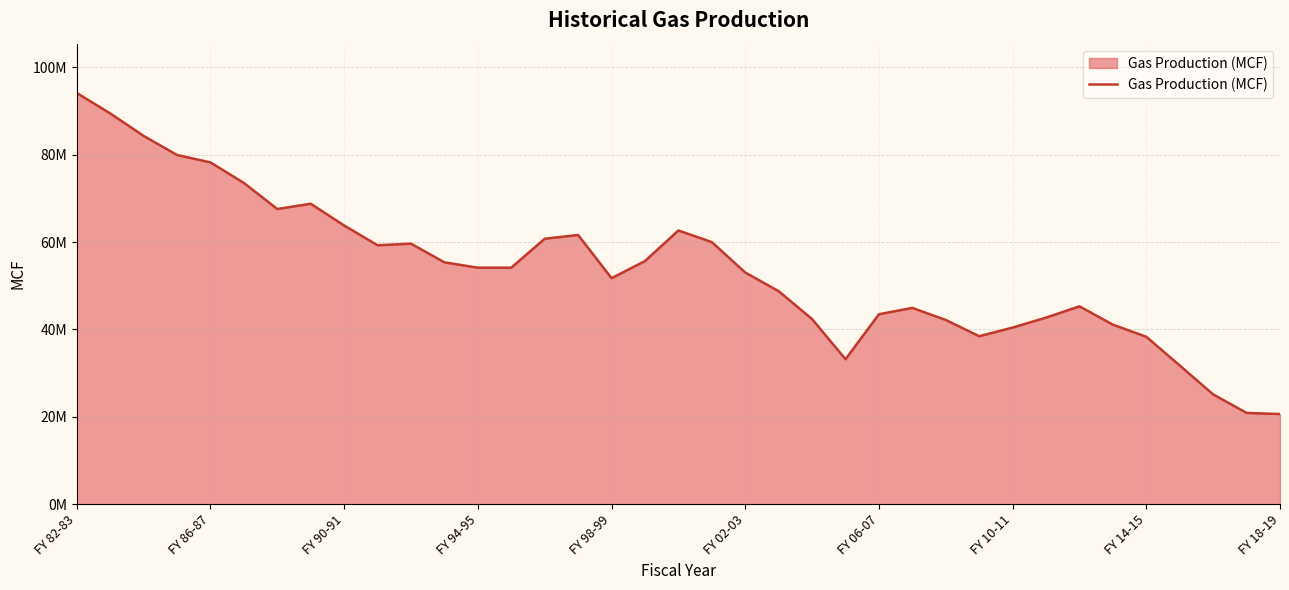

At which category does the chart reach its minimum across all series?

FY 18-19